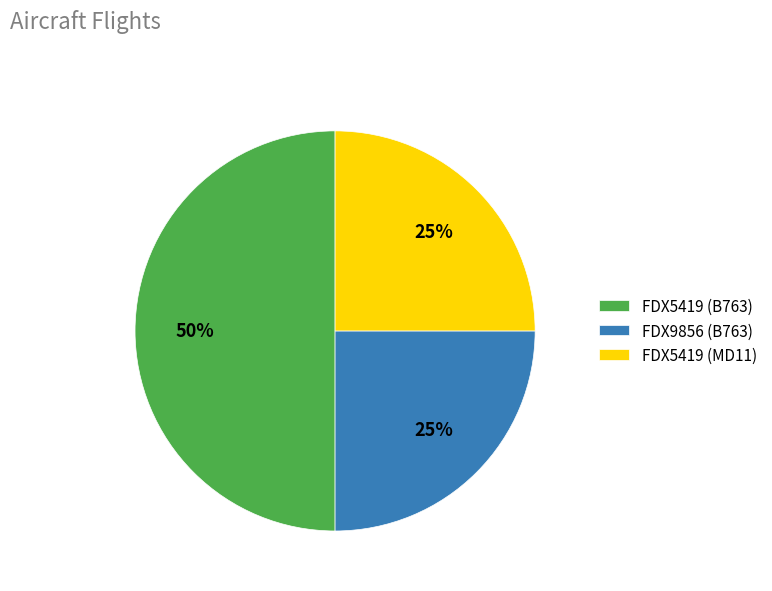

Which category has the biggest portion of the pie?

FDX5419 (B763)